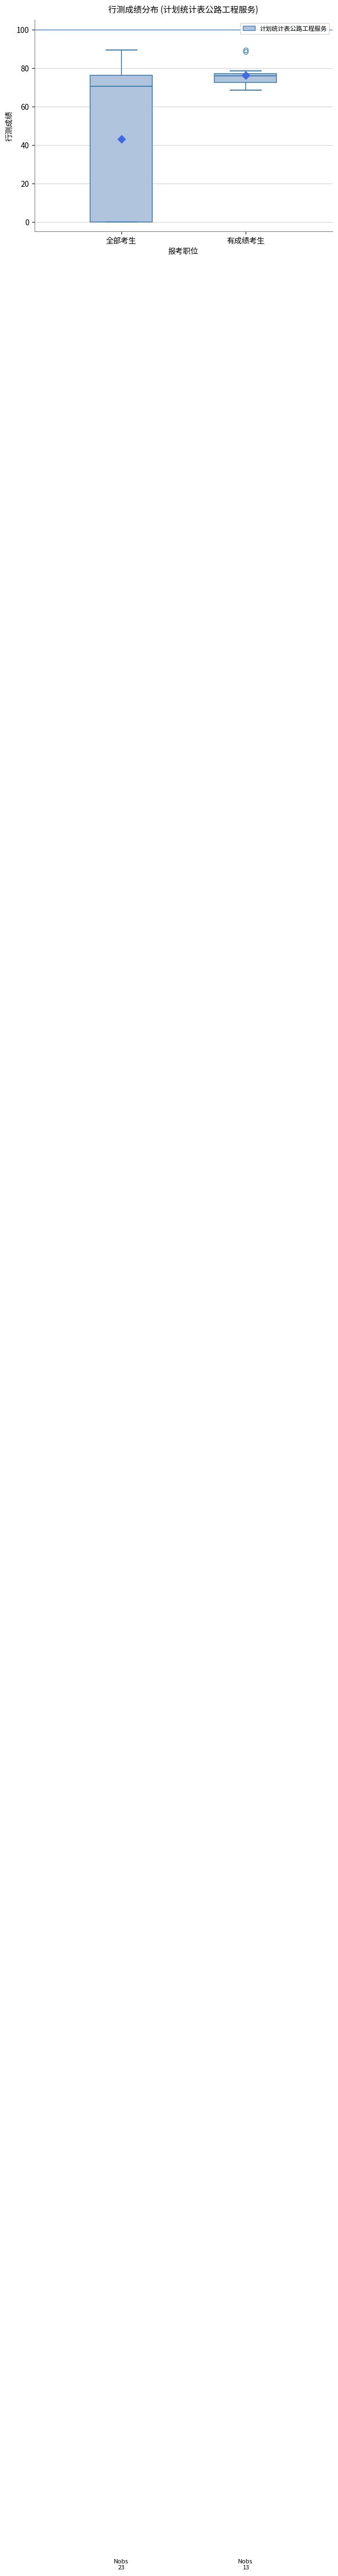

Where does the upper whisker of the box for 全部考生 end on the y-axis? The values are not printed on the chart, so give them approximately, as read against the axis.

90